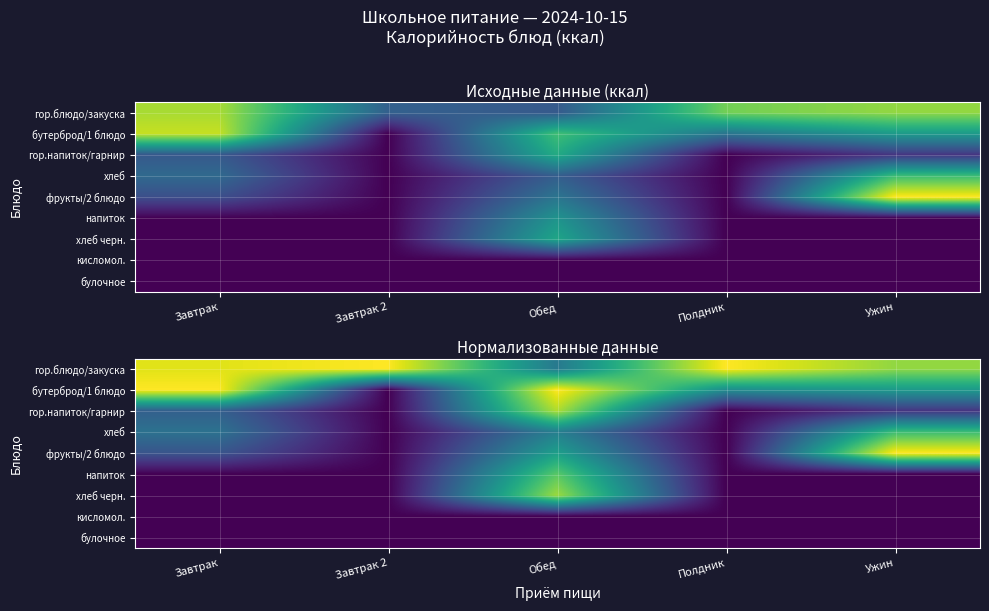

What is the approximate value of гор.блюдо/закуска at Завтрак 2?

263.0